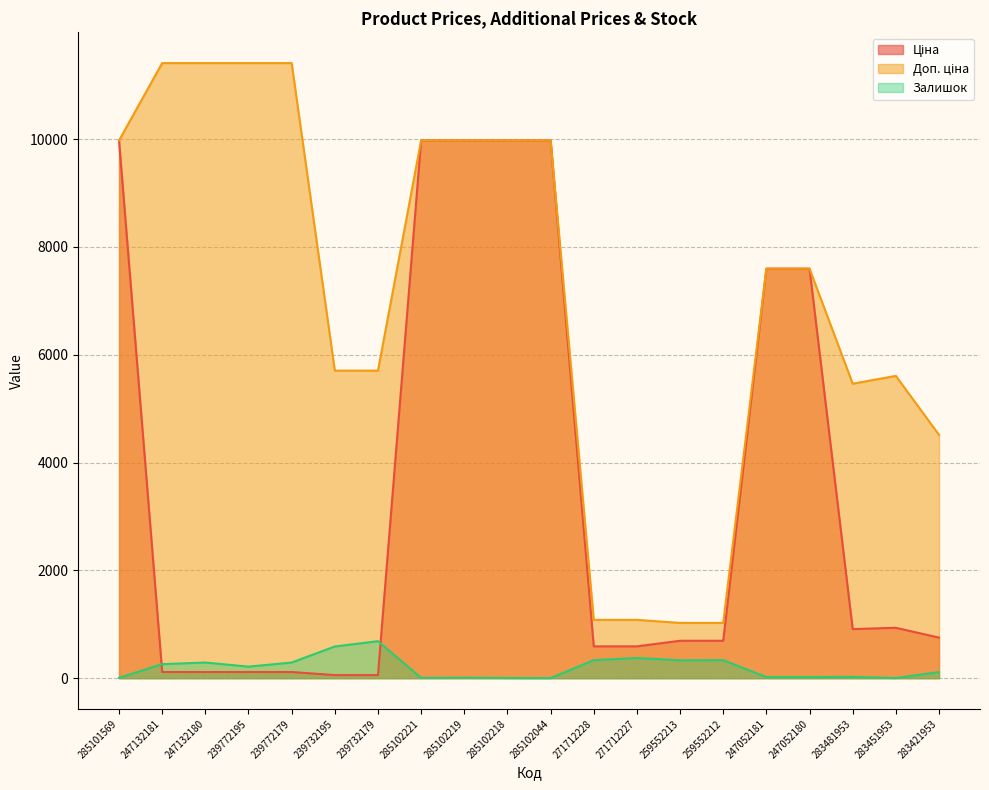

How many interior local peaks does the Доп. ціна series have?

1